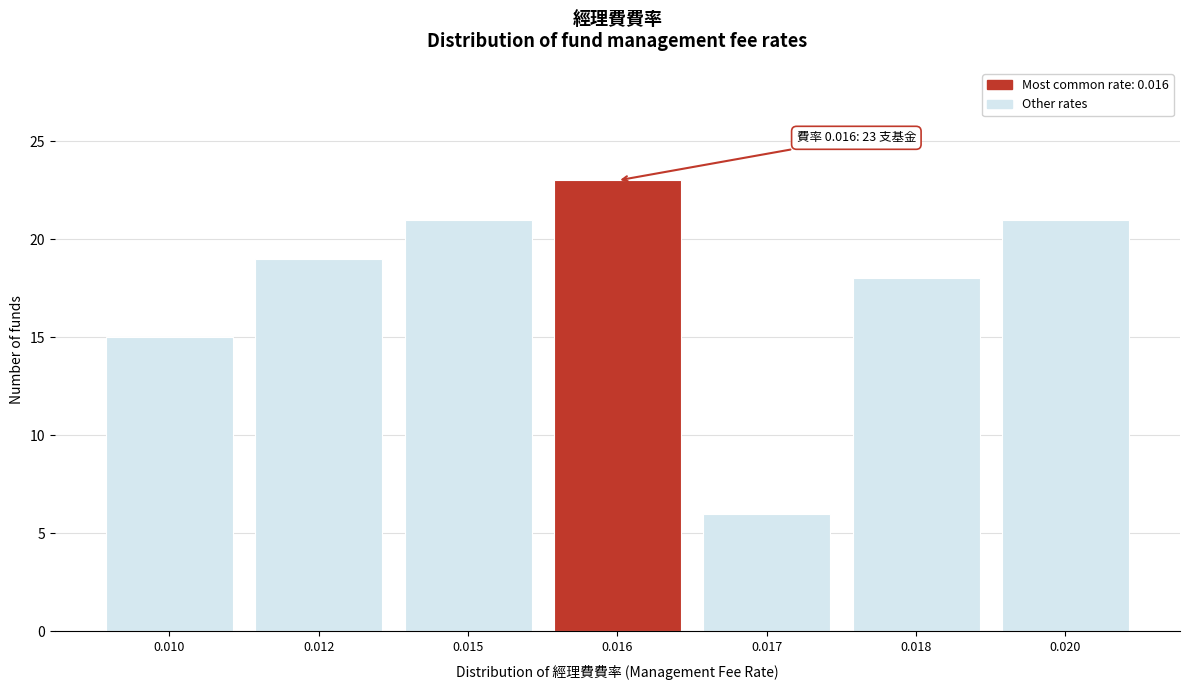

Reading right to left, what are all the values shown in this chart?

21	18	6	23	21	19	15